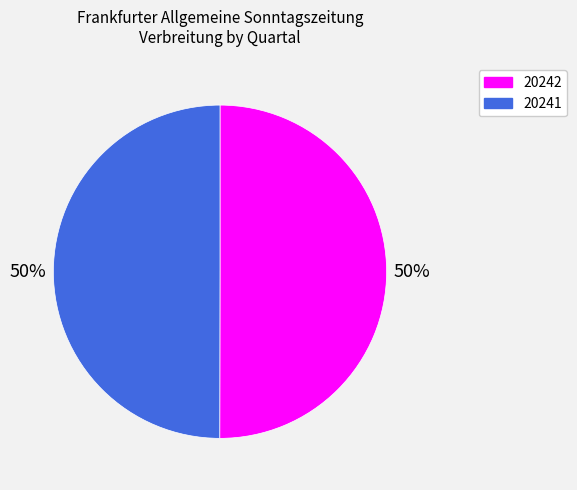

To the nearest percent, what is the average slice percentage?

50%